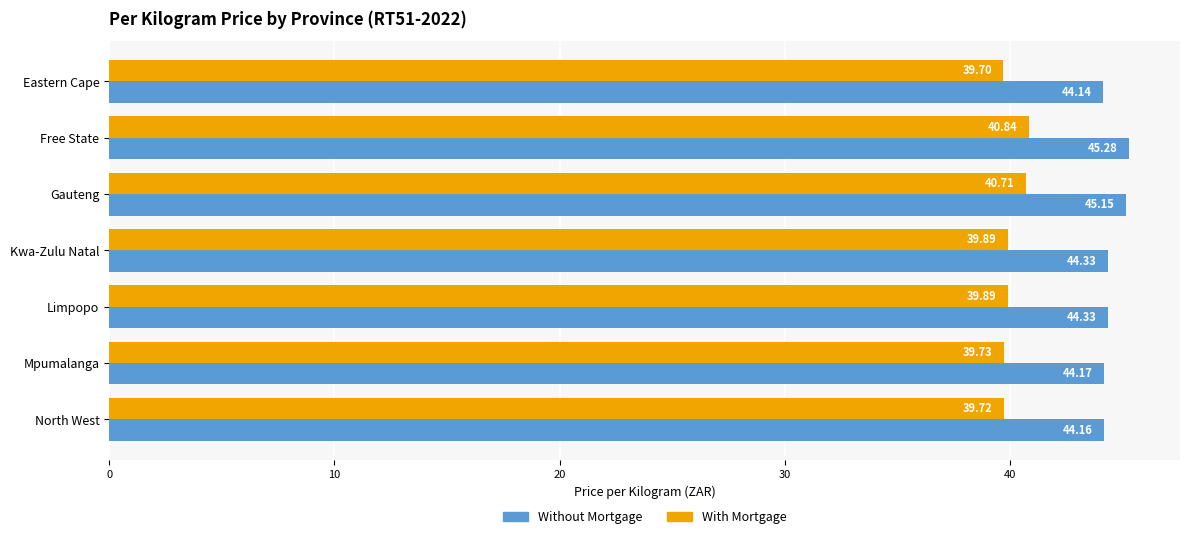

At which category does the chart reach its peak across all series?

Free State